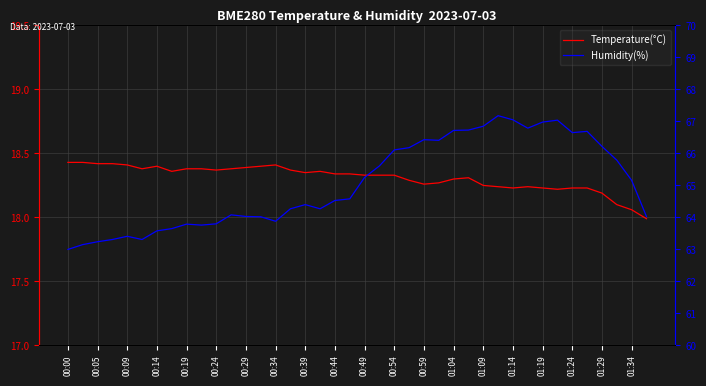

What is the average value of the Humidity(%) series?

65.0